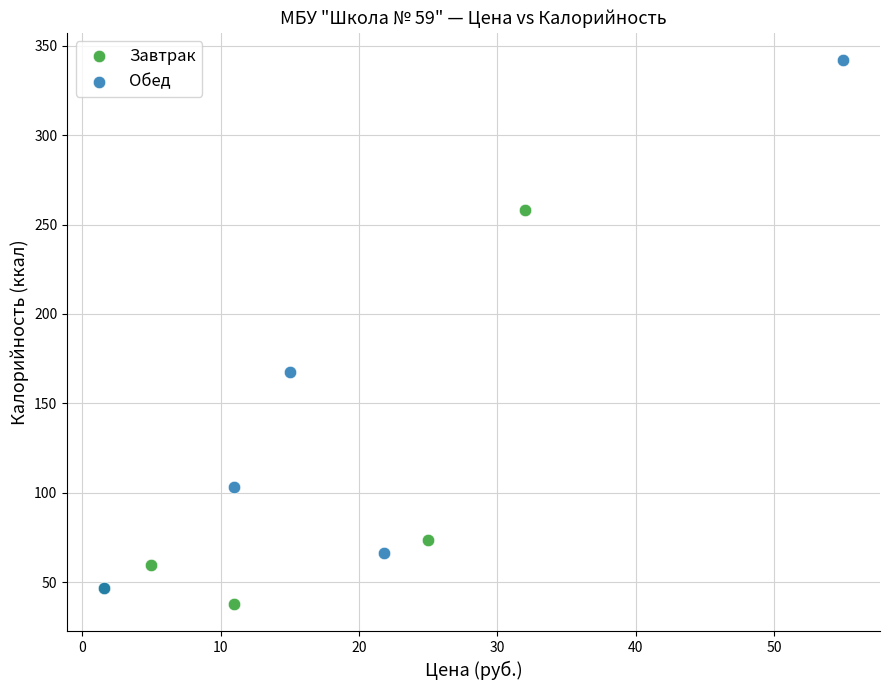

Which series contains the highest Y value?

Обед